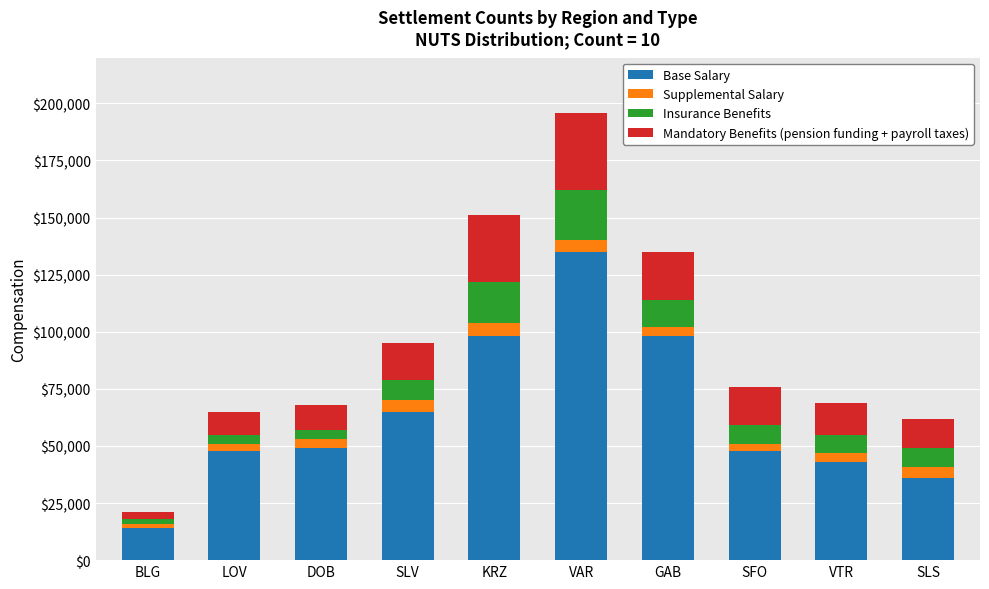

The value of Supplemental Salary at VTR is 4. True or false?

True